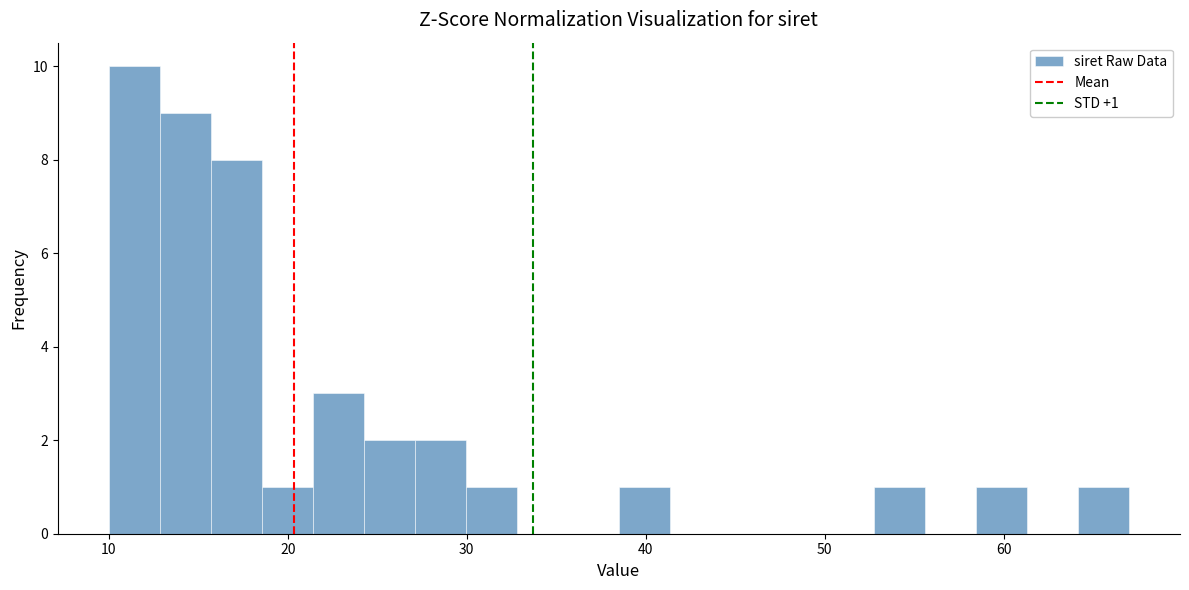

Around what value on the x-axis is the tallest bar? Give the approximate position of its centre, as read against the axis.

11